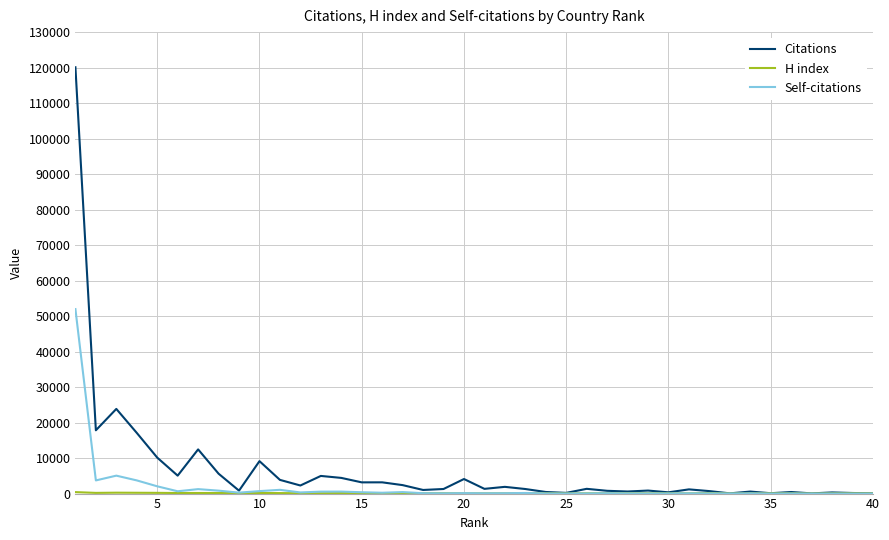

What is the greatest value displayed?

120098